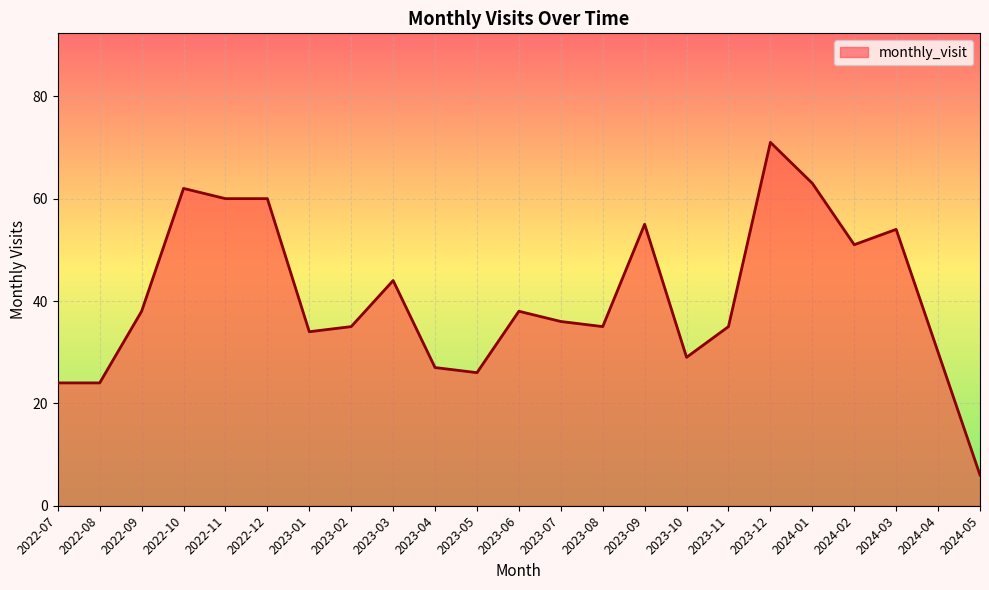

What position from the left is 2023-04?

10